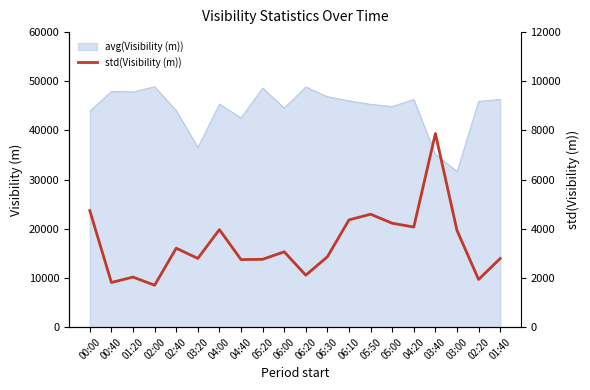

Where does the data first go above 3064?

00:00